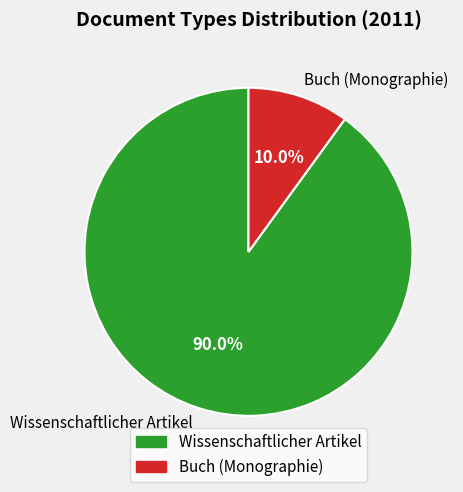

The Wissenschaftlicher Artikel slice represents 90% of the pie. True or false?

True